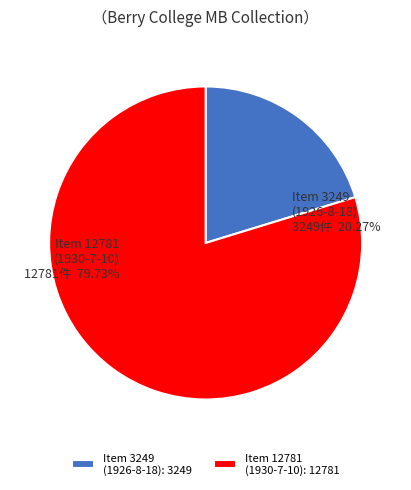

What is the ratio of the value at Item 12781 (1930-7-10) to the value at Item 3249 (1926-8-18)?

3.9